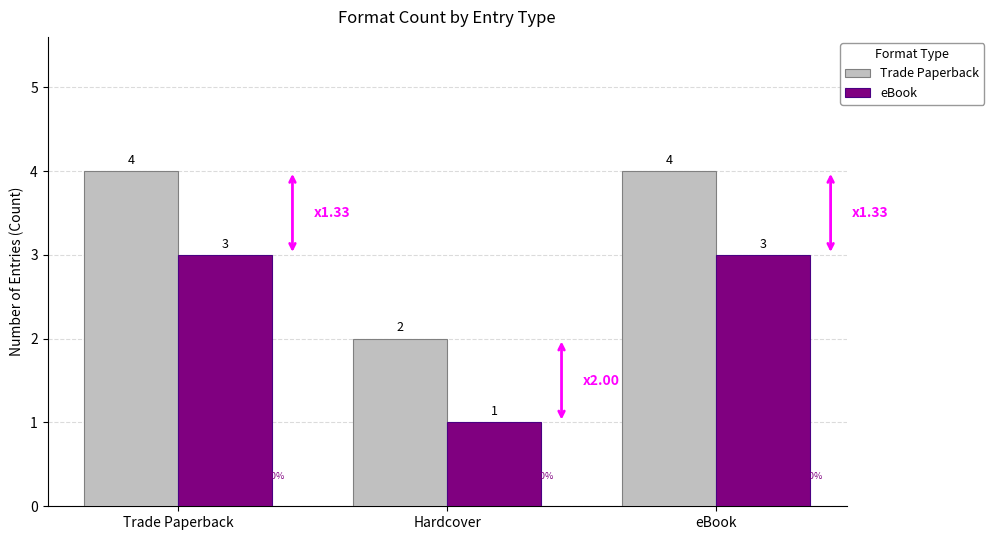

How many groups of bars are there?

3